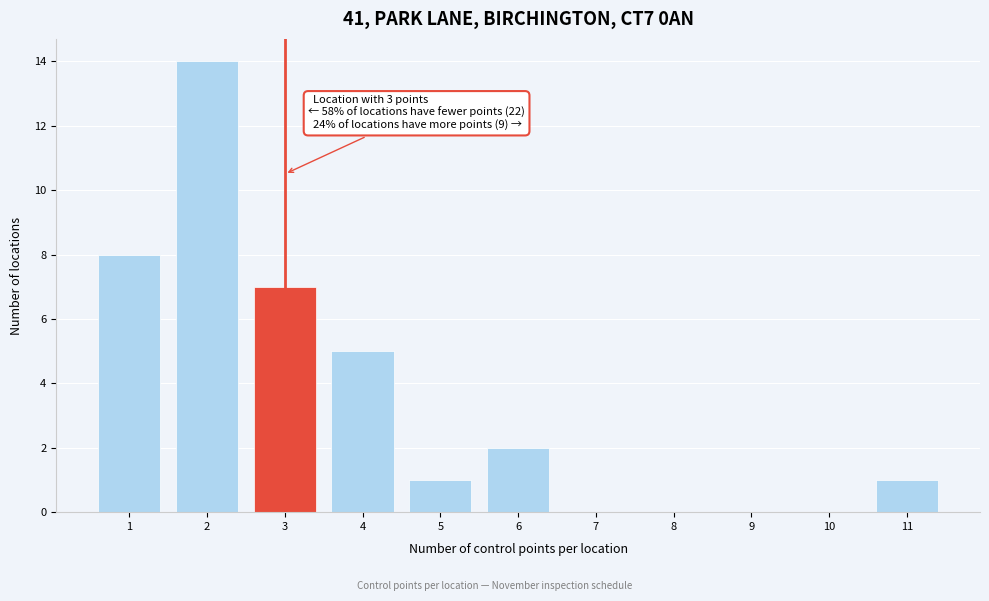

Over which range of the x-axis is the bar tallest?

1.5 to 2.5